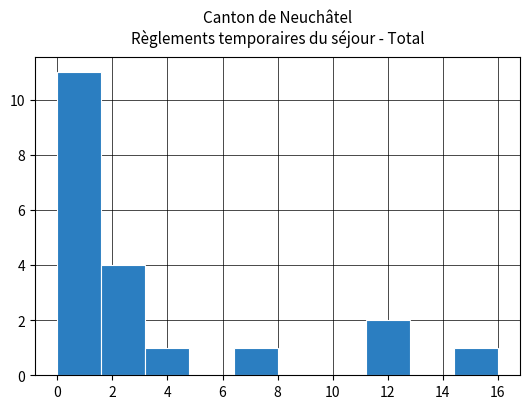

Over which range of the x-axis is the bar tallest?

0.0 to 1.6